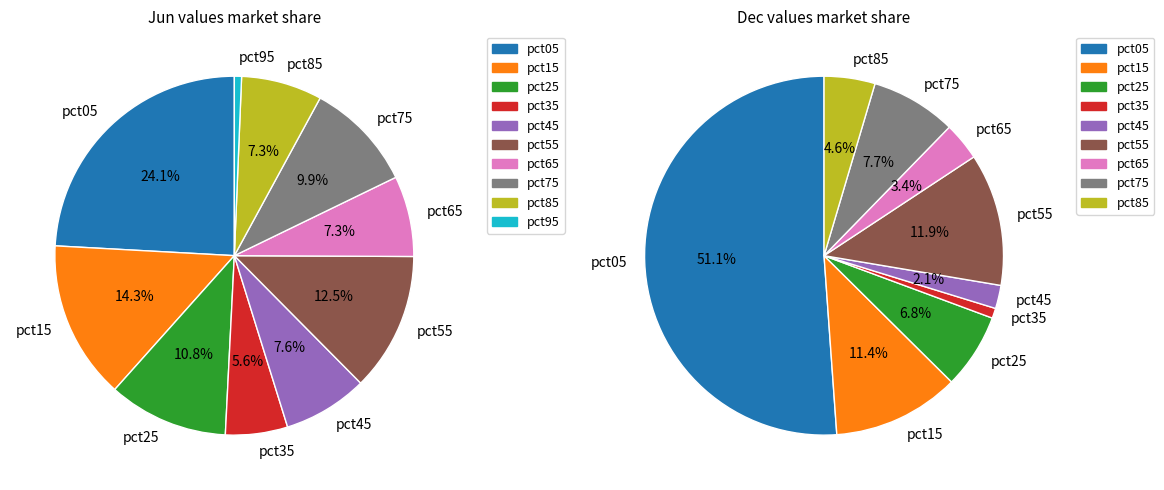

Rank the series by their average value, from lowest to highest.

values_dec, values_jun